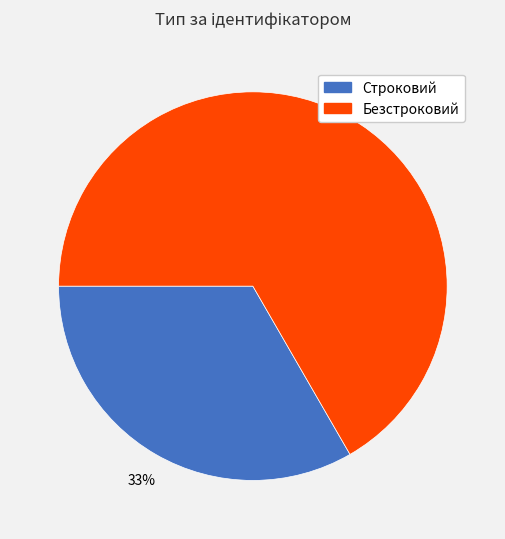

Combined, do Строковий and Безстроковий account for over 50%?

Yes